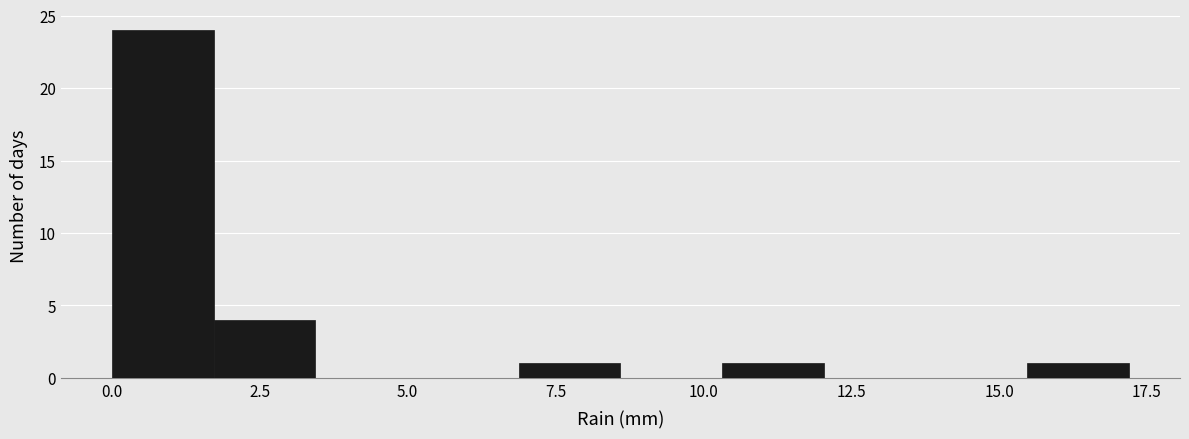

Around what value on the x-axis is the tallest bar? Give the approximate position of its centre, as read against the axis.

1.0